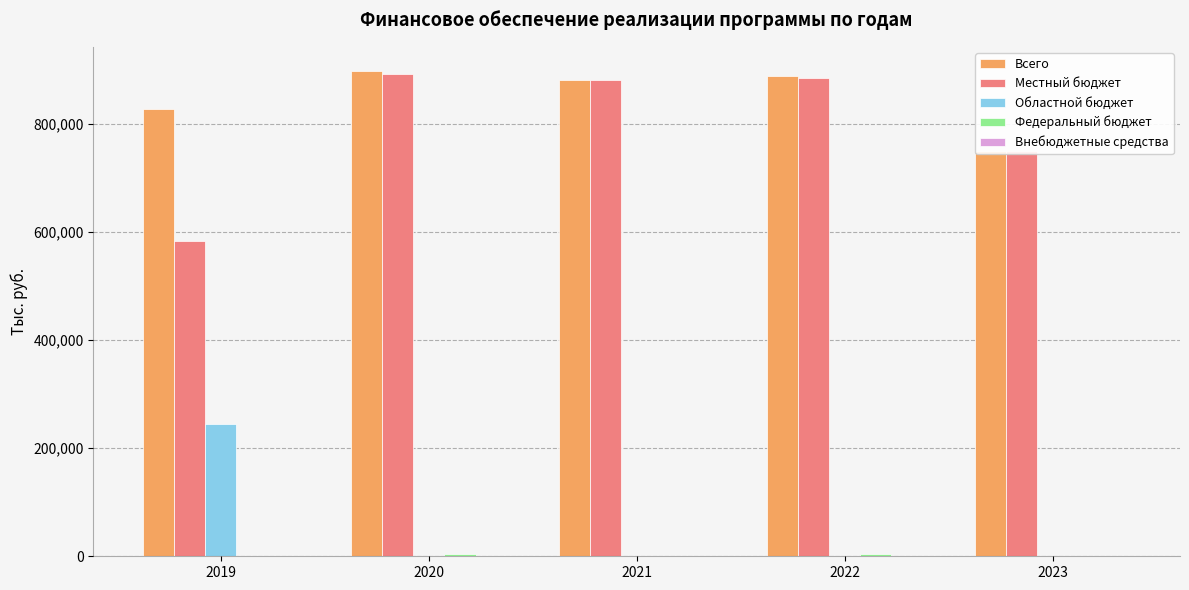

Which series has the widest spread of values?

Местный бюджет